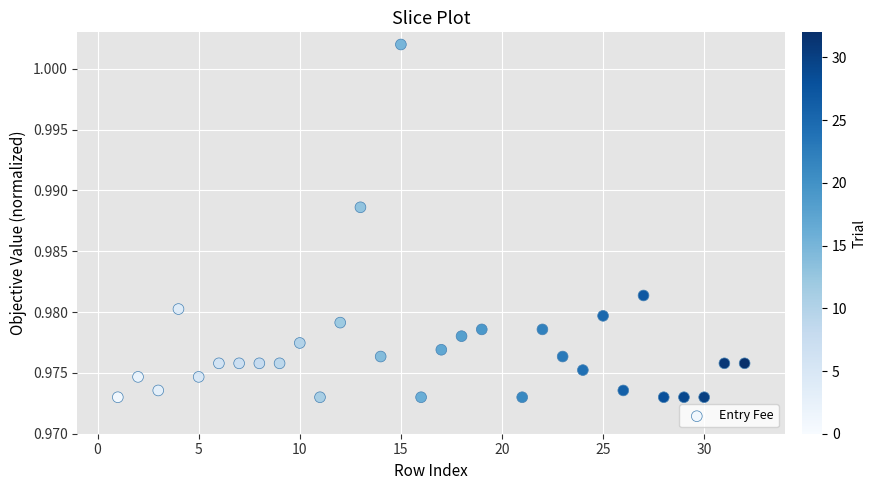

What is the range of X values (max minus min)?

31.0